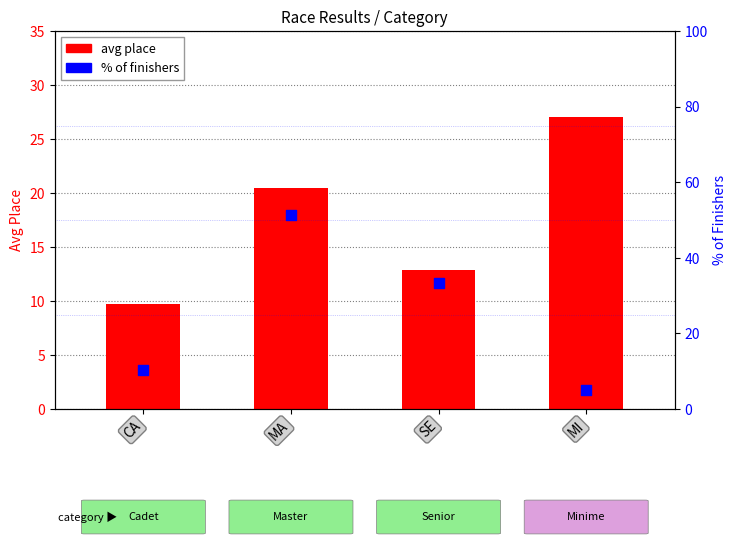

Which series contains the lowest Y value?

% of finishers